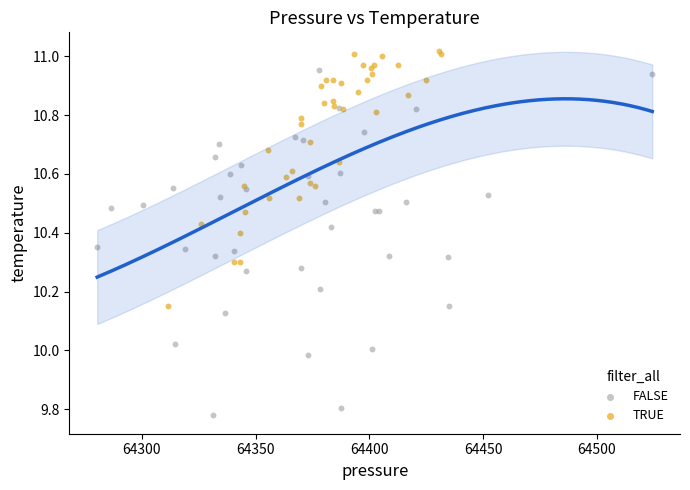

Which series reaches the maximum Y coordinate?

TRUE